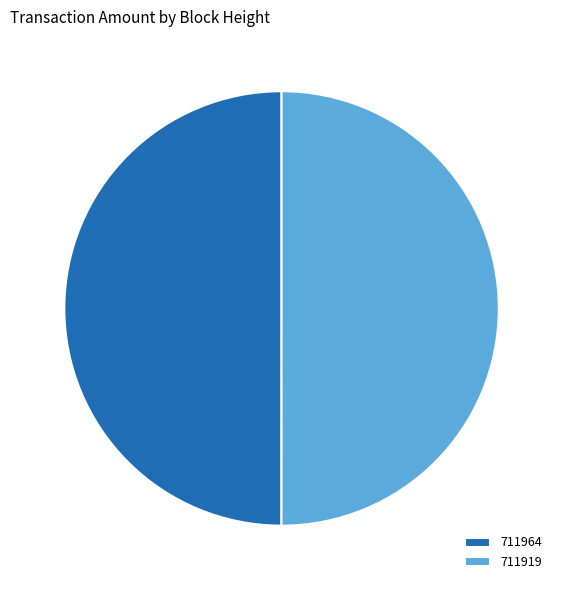

Is the sum of 711964 and 711919 greater than half?

Yes